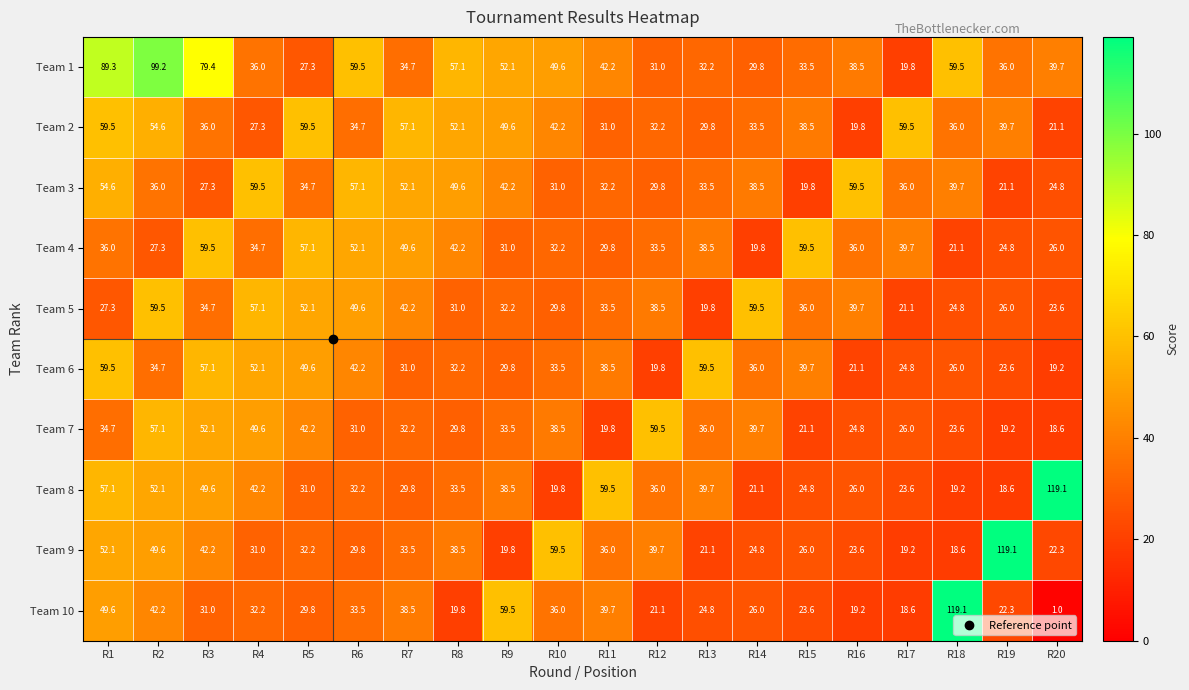

At R16, list the series in order from largest to smallest.

Team 3, Team 5, Team 1, Team 4, Team 8, Team 7, Team 9, Team 6, Team 2, Team 10